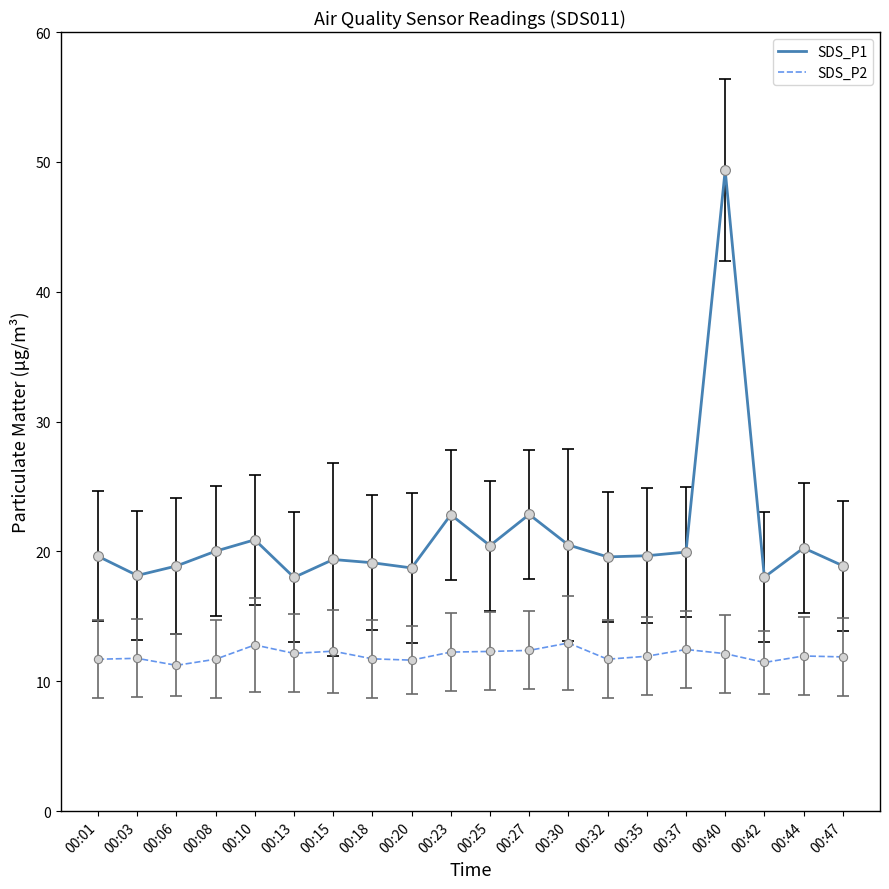

What is the spread (max minus min) of values at 00:47?

7.0